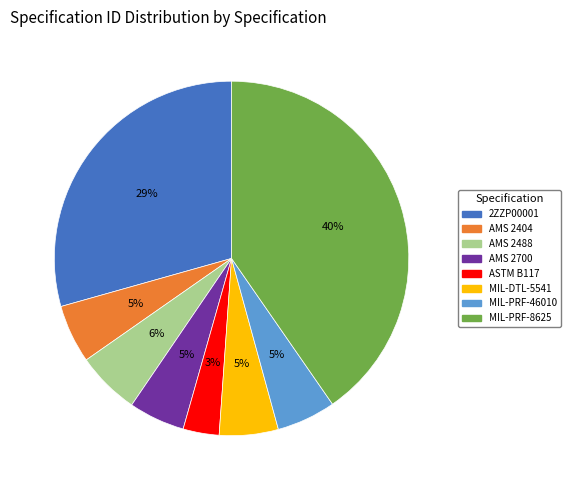

Is the sum of MIL-PRF-8625 and ASTM B117 greater than half?

No